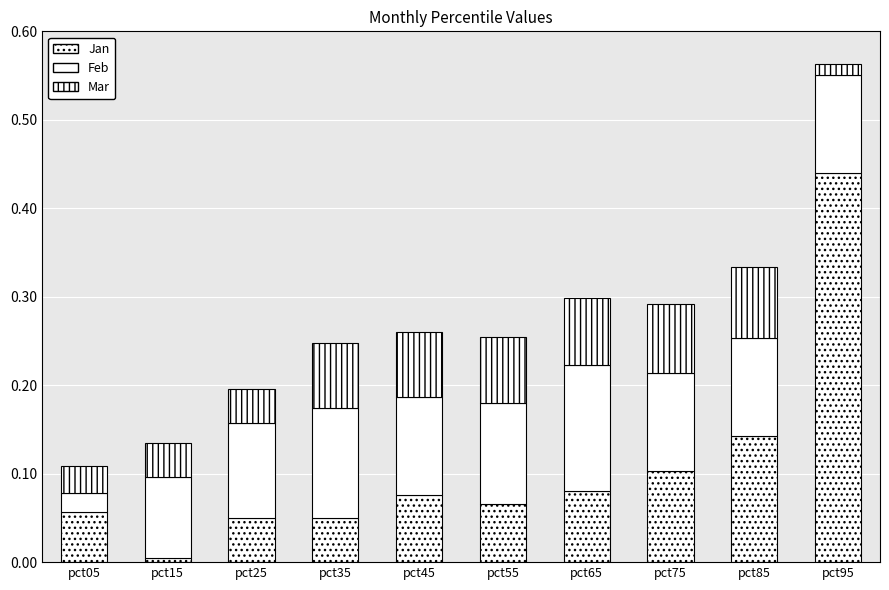

At how many categories does at least one series exceed 0?

10